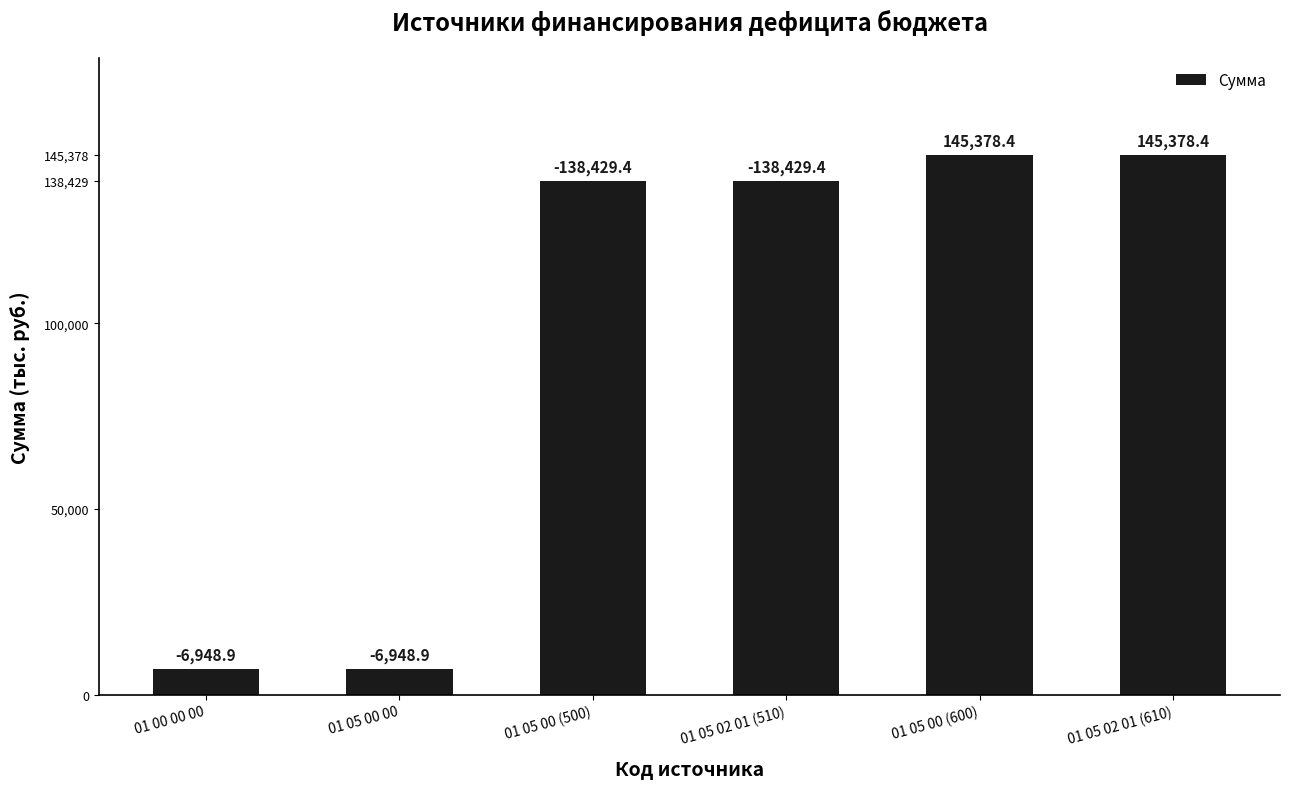

Are the bars horizontal?

No